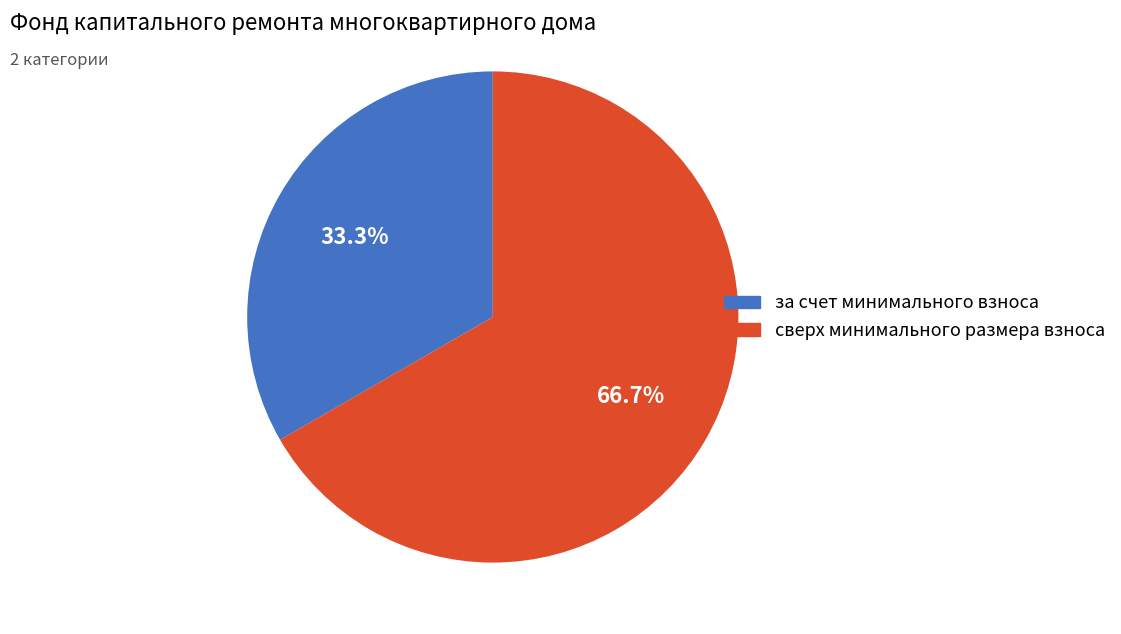

What is the smallest slice in the pie chart?

за счет минимального взноса